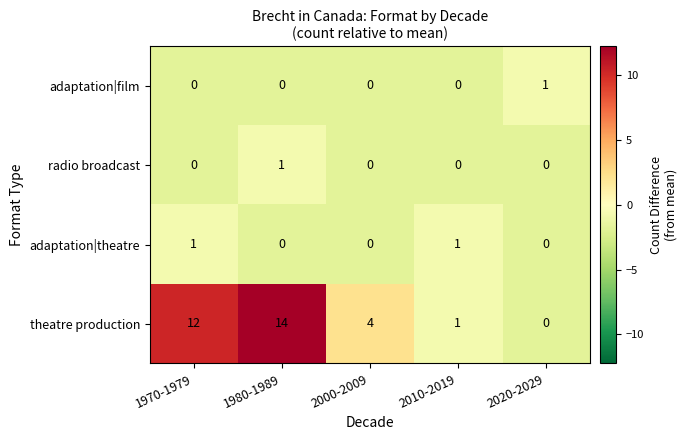

At how many categories does at least one series exceed 0?

5